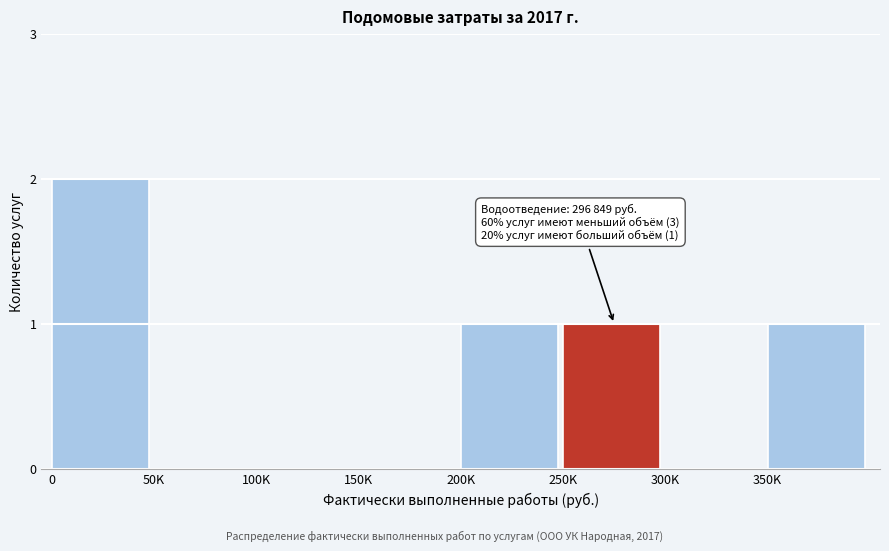

Reading left to right, transcribe all the data shown in this chart.

0=2	50K=0	100K=0	150K=0	200K=1	250K=1	300K=0	350K=1